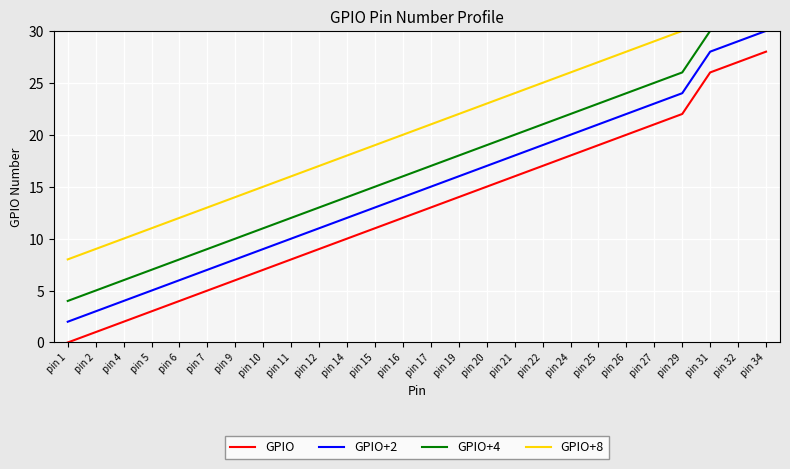

Which series has the largest total across all categories?

GPIO+8